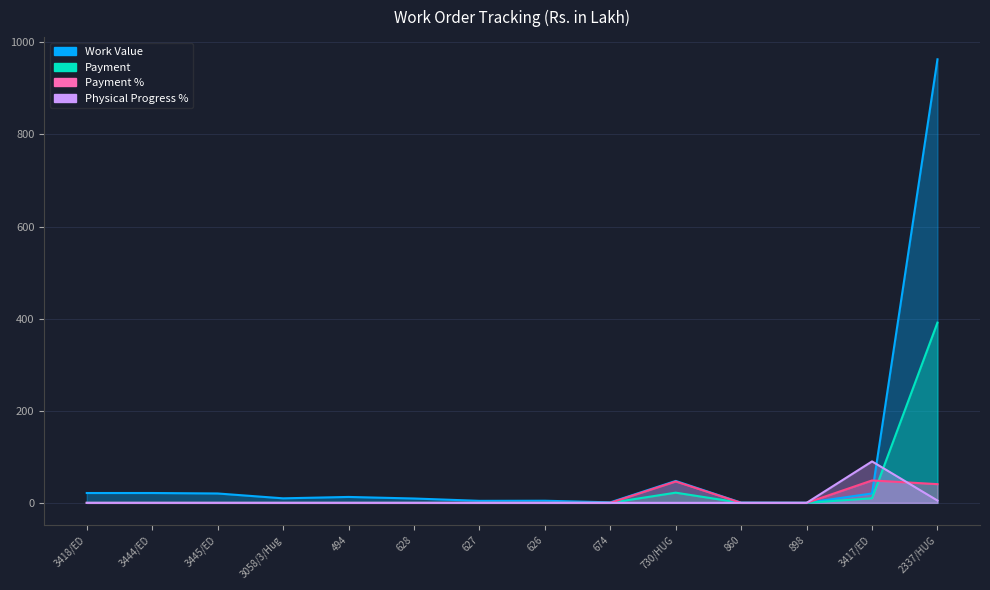

True or false: Payment % has more than 2 interior local peaks.

False